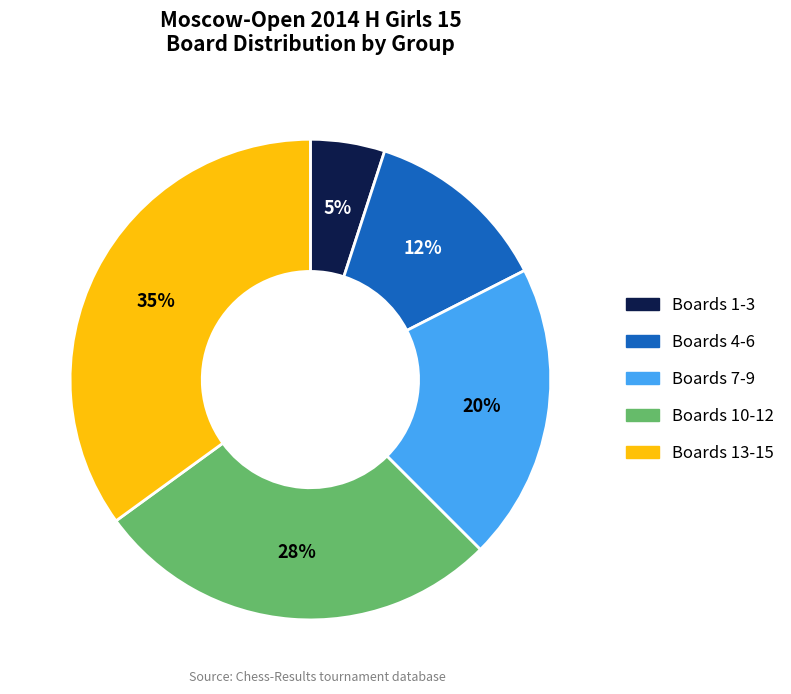

To the nearest percent, what is the average slice percentage?

20%